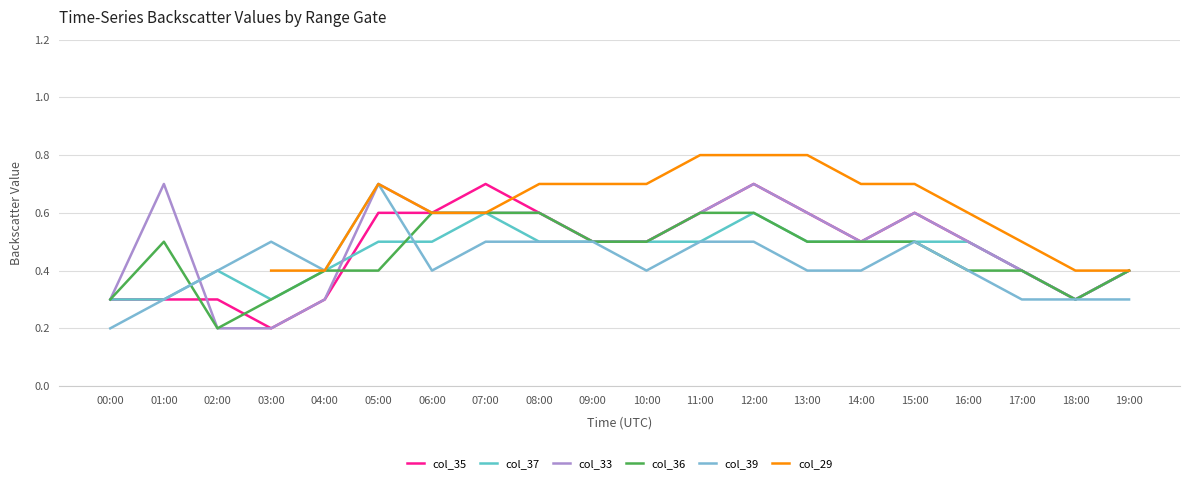

What is the sum of all col_33 values?

9.8